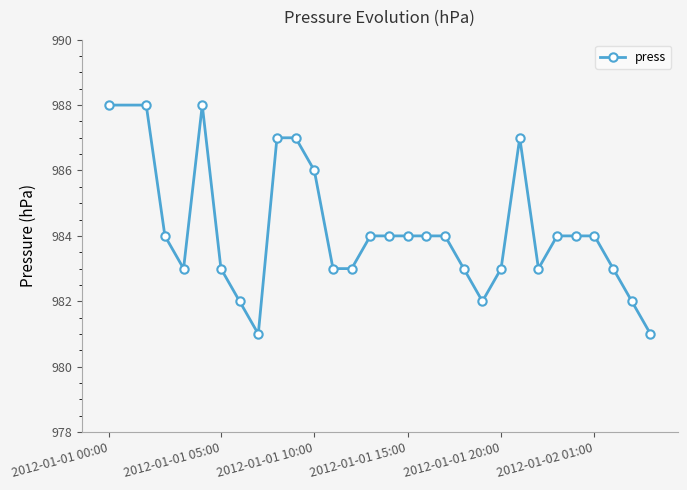

What is the value of the 17th point from the left?

984